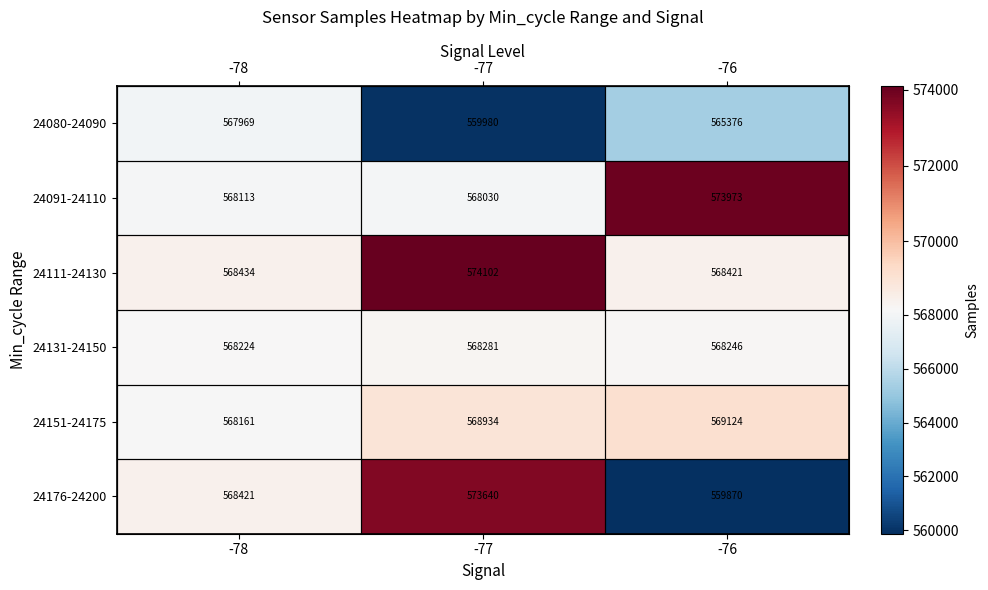

Where is 24091-24110 nearest to the value 571001?

-78